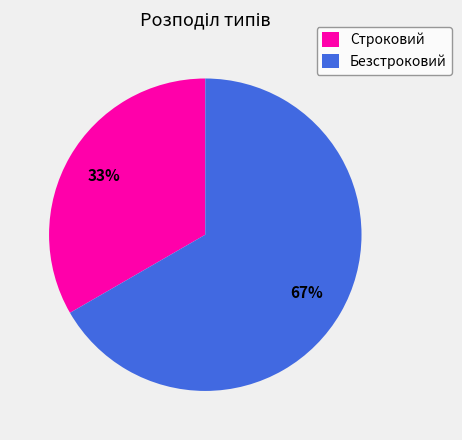

To the nearest percent, what is the average slice percentage?

50%